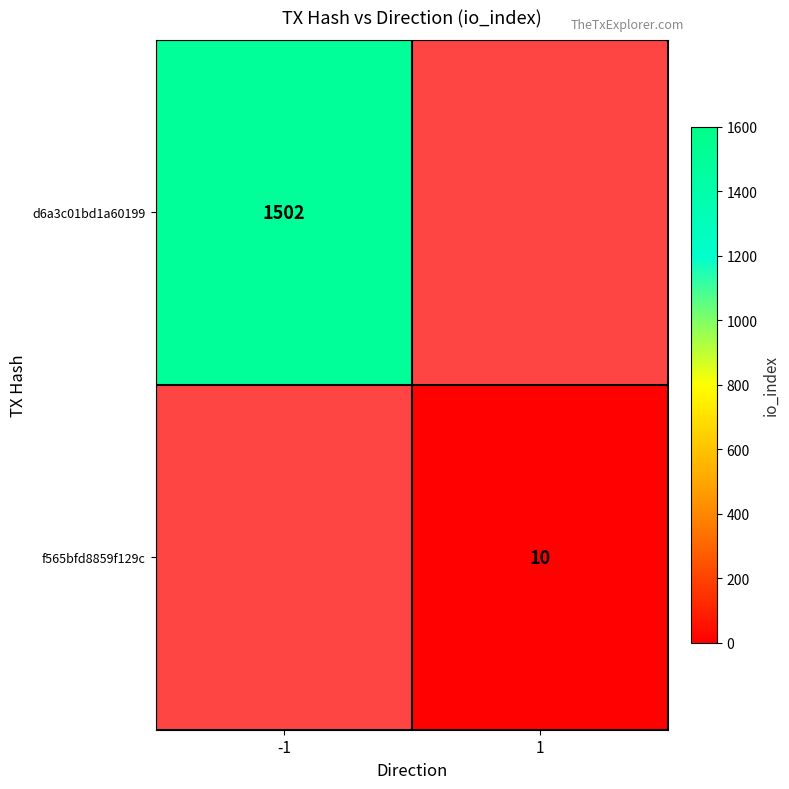

The value of f565bfd8859f129c at 1 is 6. True or false?

False